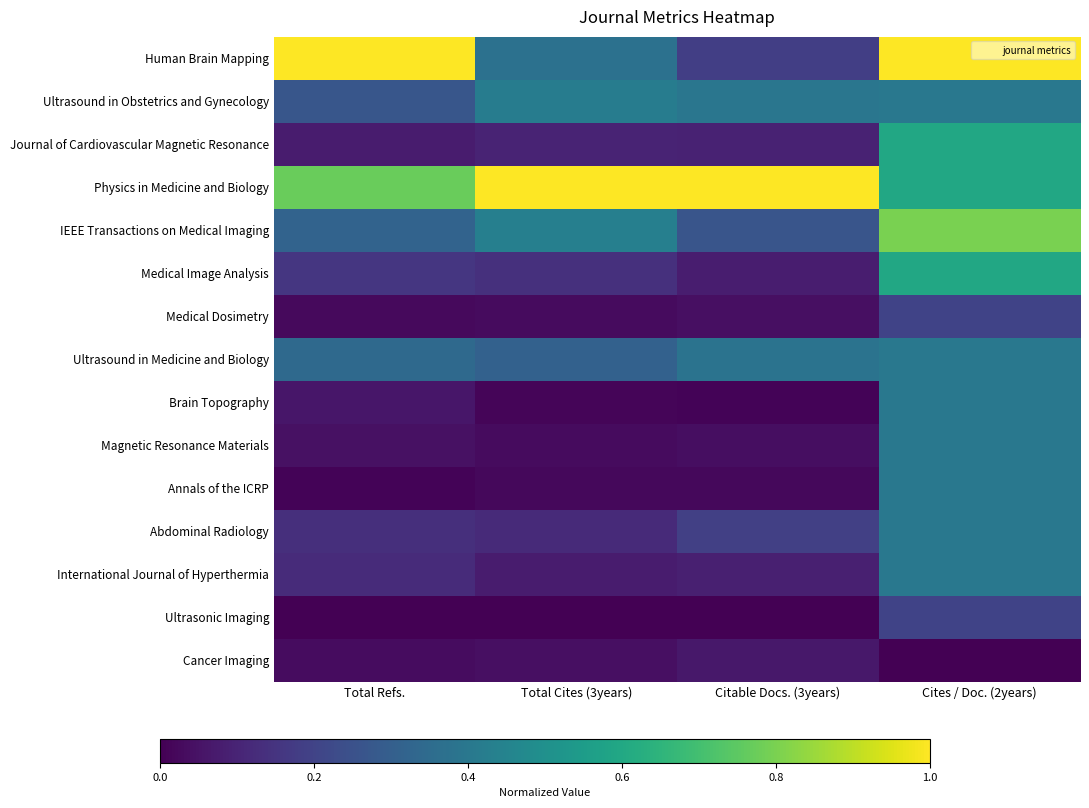

At Total Refs., list the series in order from smallest to largest.

Ultrasonic Imaging, Annals of the ICRP, Medical Dosimetry, Cancer Imaging, Magnetic Resonance Materials, Brain Topography, Journal of Cardiovascular Magnetic Resonance, International Journal of Hyperthermia, Abdominal Radiology, Medical Image Analysis, Ultrasound in Obstetrics and Gynecology, IEEE Transactions on Medical Imaging, Ultrasound in Medicine and Biology, Physics in Medicine and Biology, Human Brain Mapping